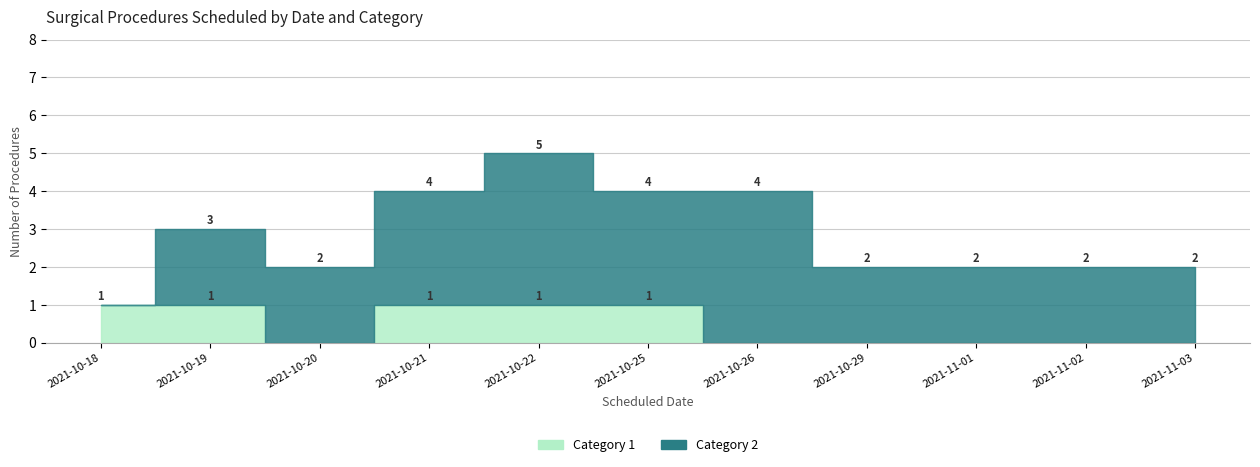

What value does the Category 2 series have at 2021-10-29?

2